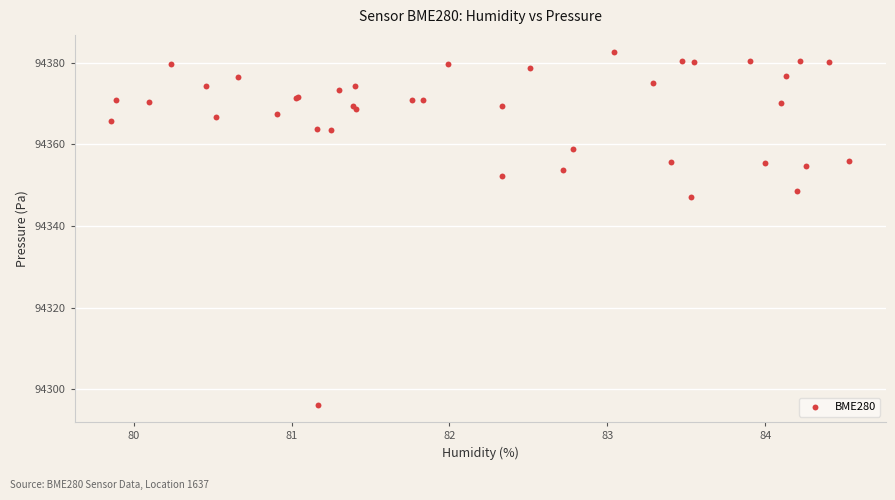

What Y value in the scatter plot is closest to 94339?

94347.2